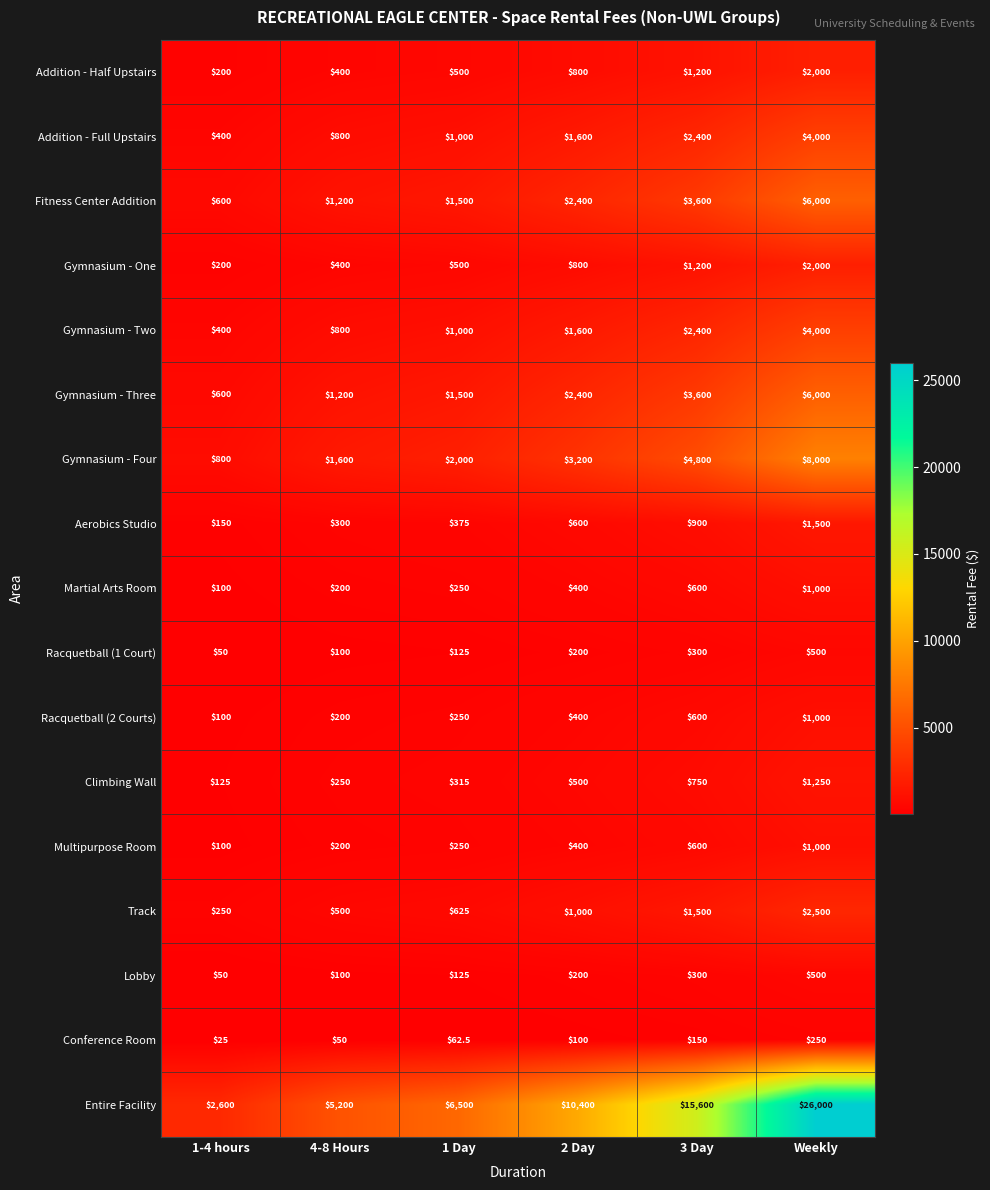

List the labels in order of Lobby value, largest first.

Weekly, 3 Day, 2 Day, 1 Day, 4-8 Hours, 1-4 hours